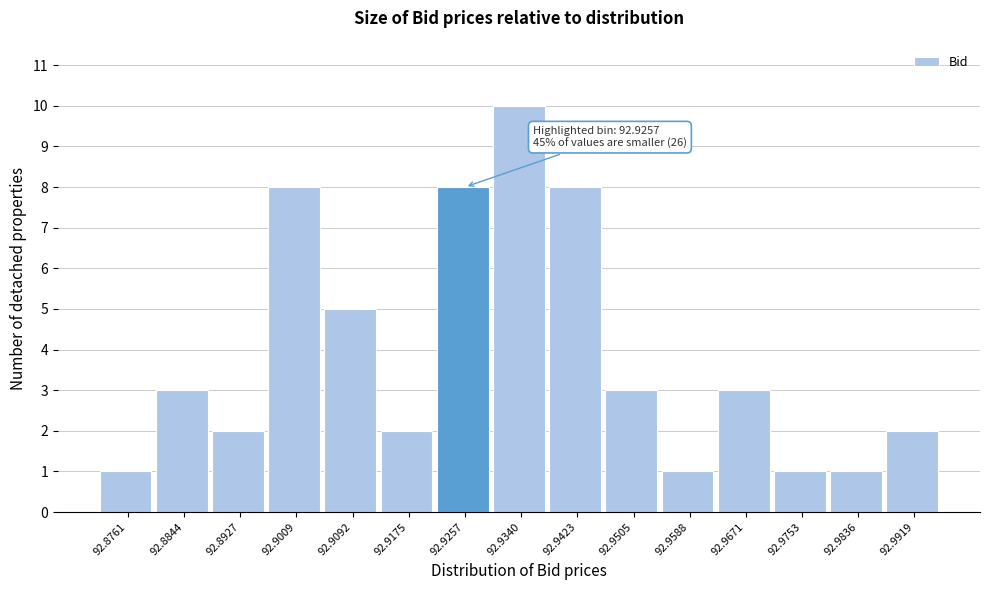

Which range on the x-axis has the tallest bar?

92.930 to 92.938